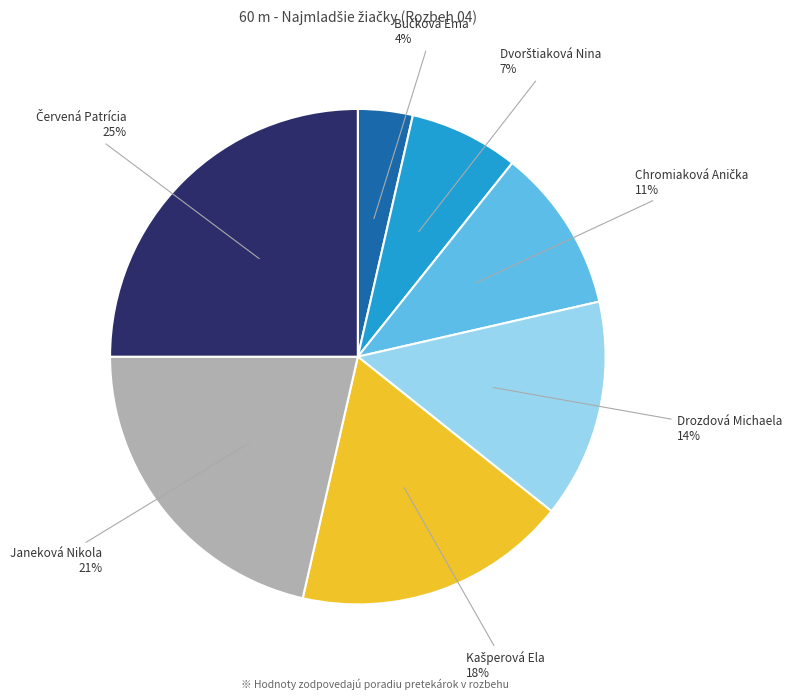

True or false: Drozdová Michaela accounts for 14% of the total.

True